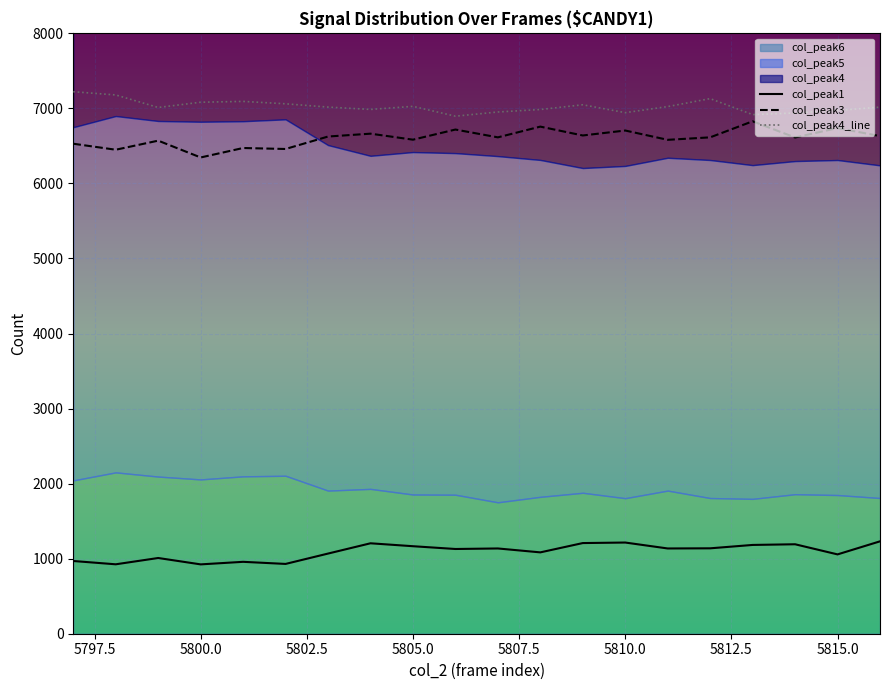

Does the chart display data point markers on the line(s)?

No